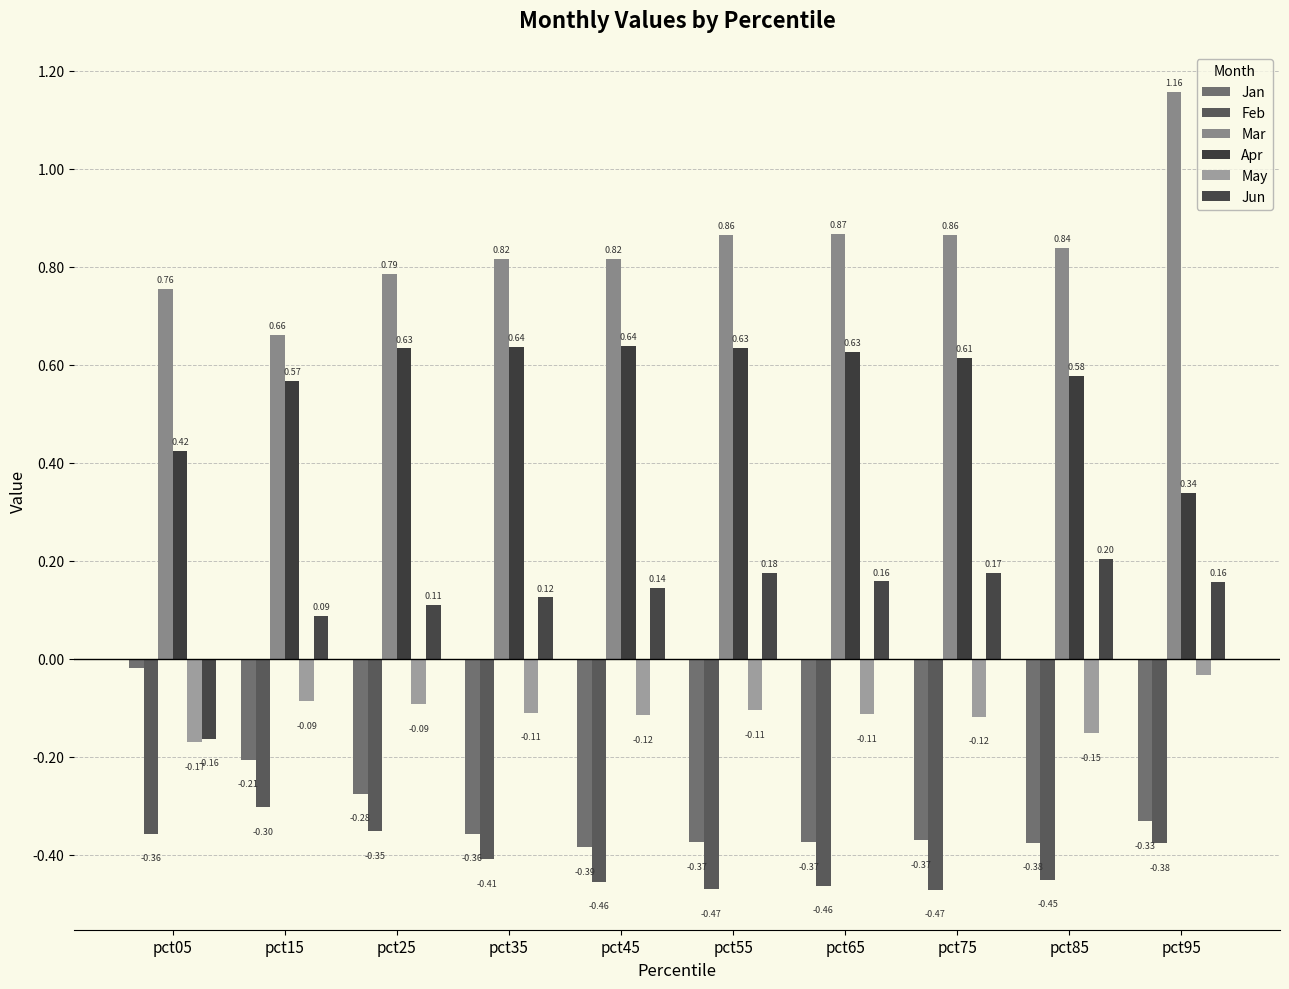

What are all the series names shown in the legend?

Jan, Feb, Mar, Apr, May, Jun